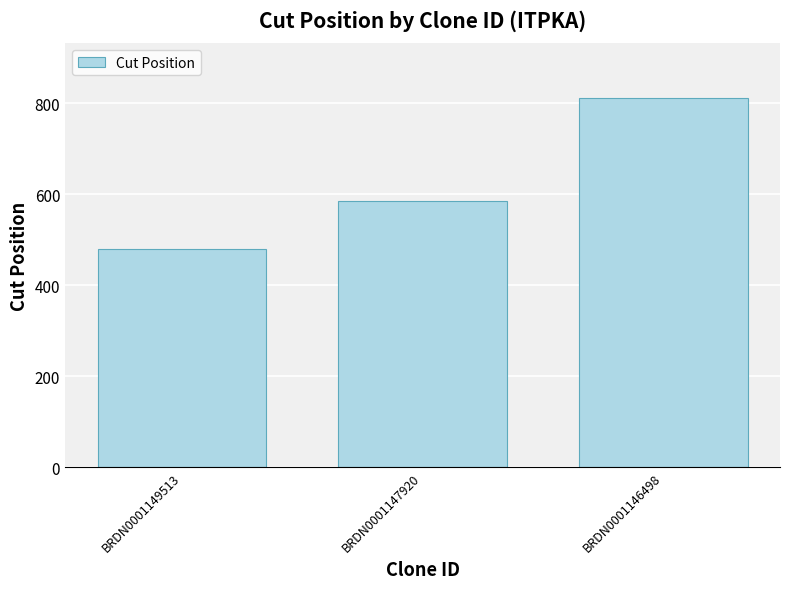

What is the change in value from BRDN0001149513 to BRDN0001146498?

+332